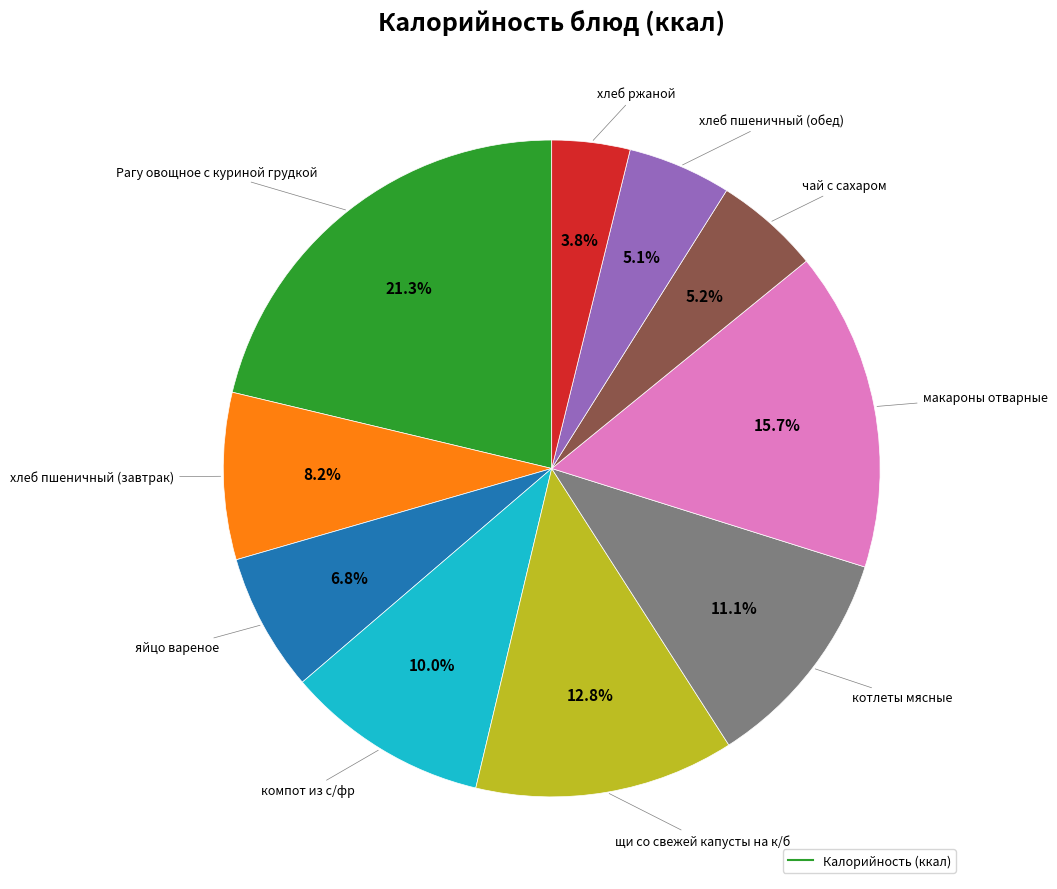

Is there any slice that represents more than half of the pie?

No